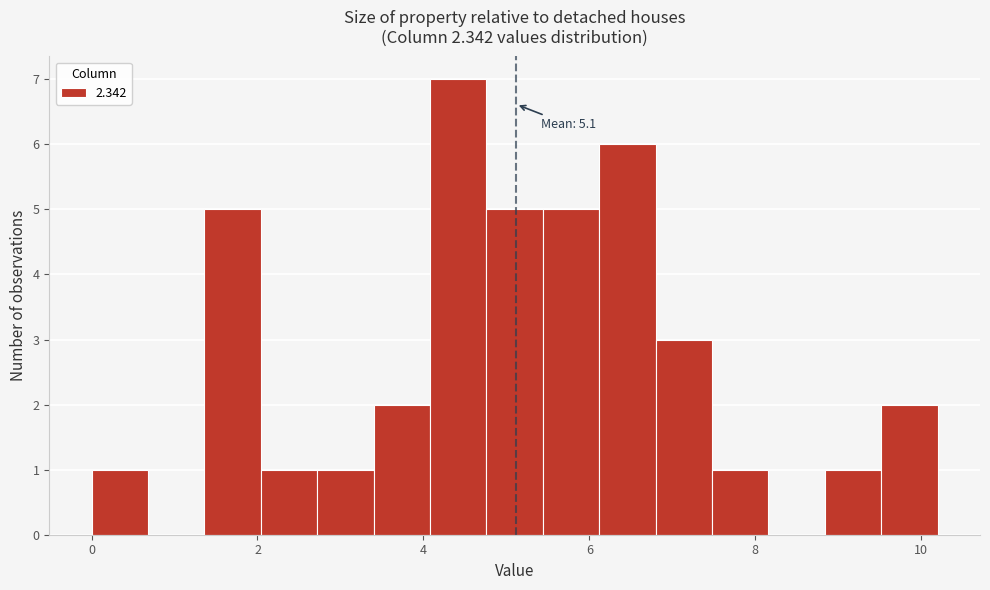

Read against the x-axis, roughly where is the centre of the tallest bar?

4.4